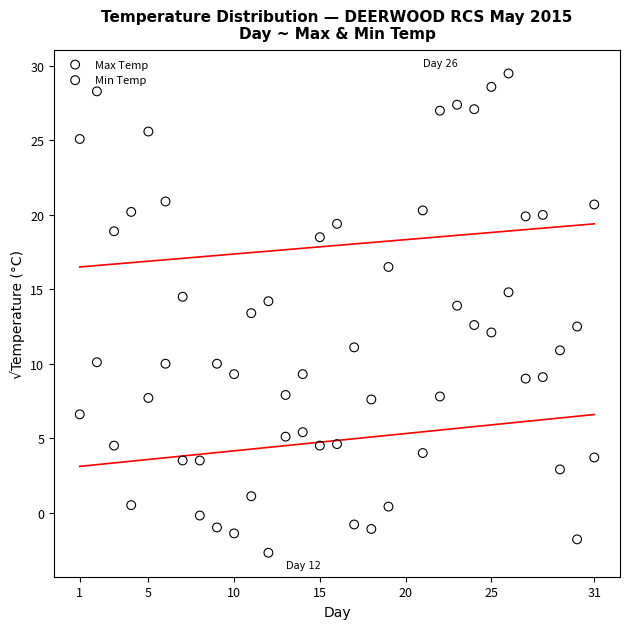

What are all the series names shown in the legend?

Max Temp, Min Temp